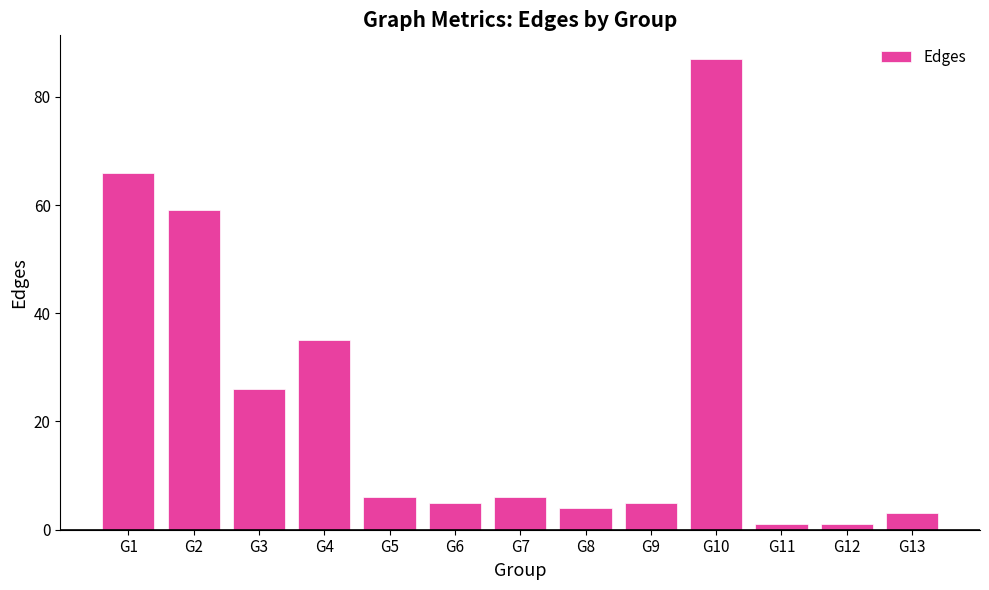

Reading left to right, transcribe all the data shown in this chart.

66	59	26	35	6	5	6	4	5	87	1	1	3